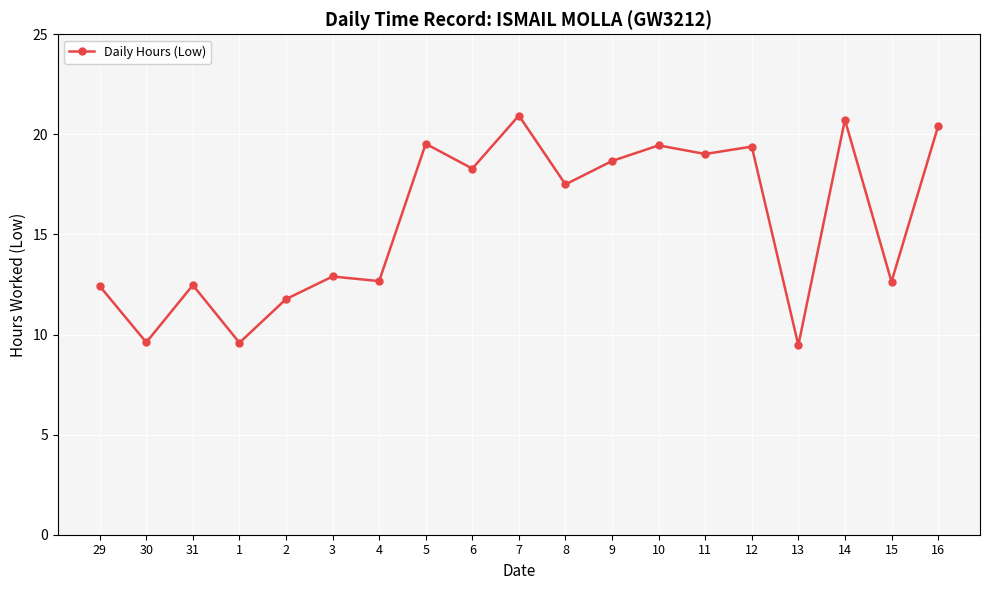

The chart shows a value of 20.7 at 14. True or false?

True